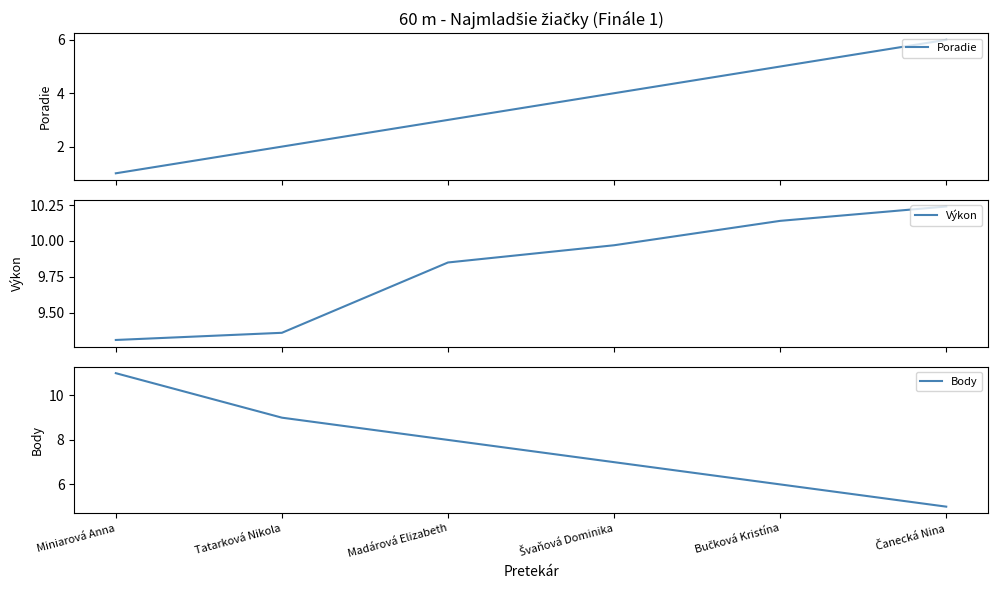

Does the chart display data point markers on the line(s)?

No